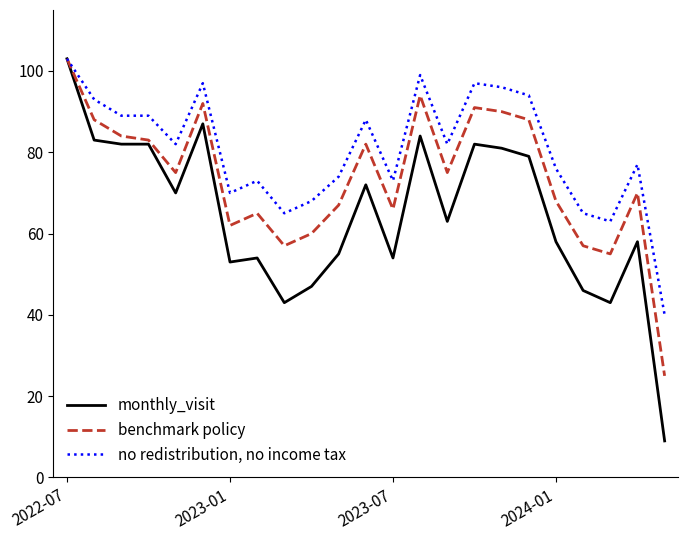

Rank the series by their average value, from lowest to highest.

monthly_visit, benchmark policy, no redistribution, no income tax